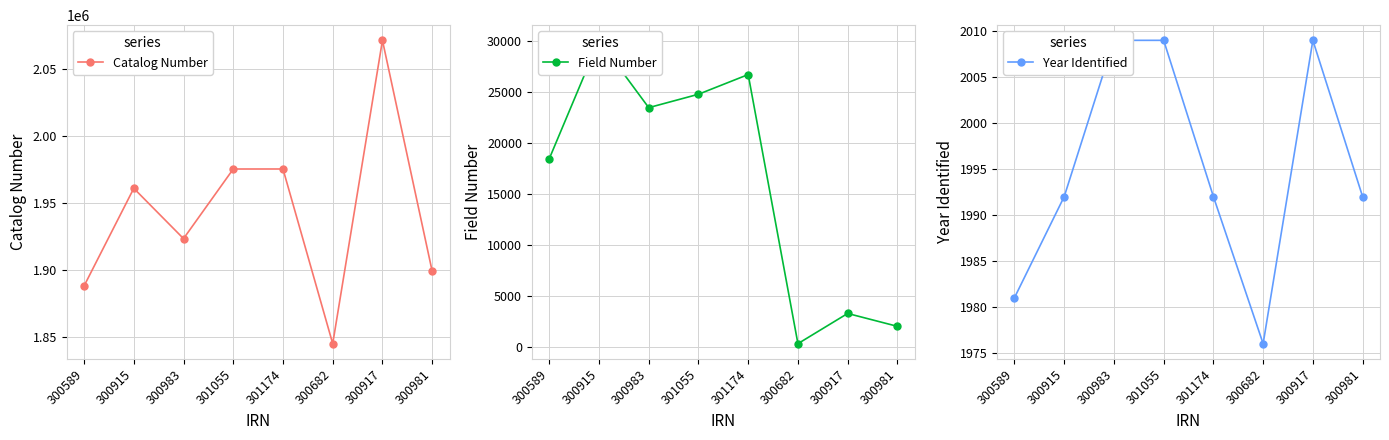

Reading left to right, transcribe all the data shown in this chart.

Catalog Number: 300589=1887933	300915=1960853	300983=1923289	301055=1975289	301174=1975305	300682=1844835	300917=2071401	300981=1898924
Field Number: 300589=18421	300915=30020	300983=23425	301055=24738	301174=26667	300682=303	300917=3262	300981=2001
Year Identified: 300589=1981	300915=1992	300983=2009	301055=2009	301174=1992	300682=1976	300917=2009	300981=1992